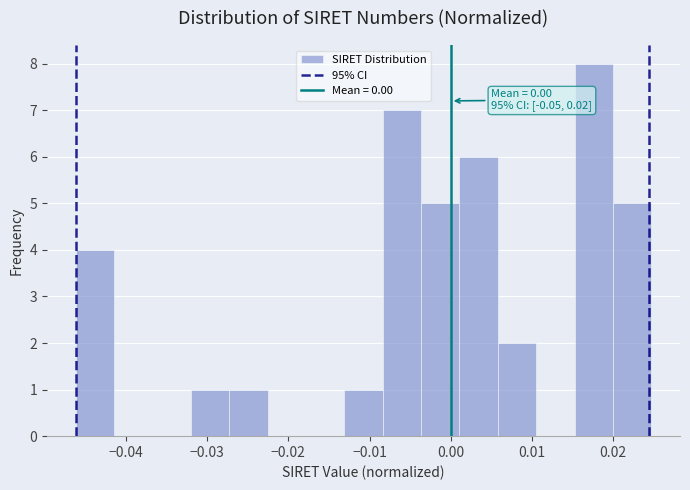

Over which range of the x-axis is the bar tallest?

0.015 to 0.020